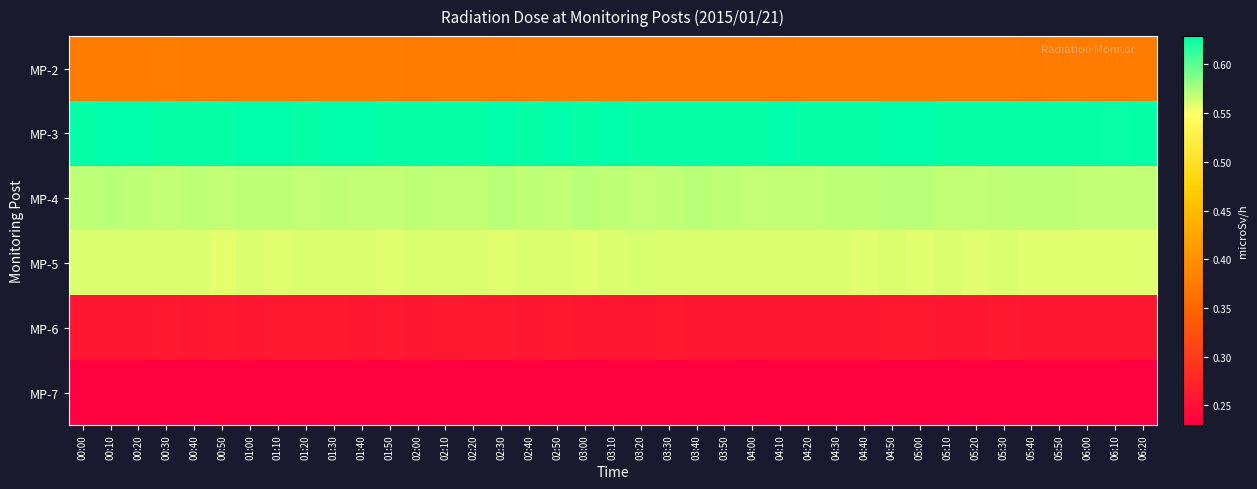

Reading left to right, transcribe all the data shown in this chart.

MP-2: 00:00=0.4	00:10=0.4	00:20=0.4	00:30=0.4	00:40=0.4	00:50=0.4	01:00=0.4	01:10=0.4	01:20=0.4	01:30=0.4	01:40=0.4	01:50=0.4	02:00=0.4	02:10=0.4	02:20=0.4	02:30=0.4	02:40=0.4	02:50=0.4	03:00=0.4	03:10=0.4	03:20=0.4	03:30=0.4	03:40=0.4	03:50=0.4	04:00=0.4	04:10=0.4	04:20=0.4	04:30=0.4	04:40=0.4	04:50=0.4	05:00=0.4	05:10=0.4	05:20=0.4	05:30=0.4	05:40=0.4	05:50=0.4	06:00=0.4	06:10=0.4	06:20=0.4
MP-3: 00:00=0.6	00:10=0.6	00:20=0.6	00:30=0.6	00:40=0.6	00:50=0.6	01:00=0.6	01:10=0.6	01:20=0.6	01:30=0.6	01:40=0.6	01:50=0.6	02:00=0.6	02:10=0.6	02:20=0.6	02:30=0.6	02:40=0.6	02:50=0.6	03:00=0.6	03:10=0.6	03:20=0.6	03:30=0.6	03:40=0.6	03:50=0.6	04:00=0.6	04:10=0.6	04:20=0.6	04:30=0.6	04:40=0.6	04:50=0.6	05:00=0.6	05:10=0.6	05:20=0.6	05:30=0.6	05:40=0.6	05:50=0.6	06:00=0.6	06:10=0.6	06:20=0.6
MP-4: 00:00=0.6	00:10=0.6	00:20=0.6	00:30=0.6	00:40=0.6	00:50=0.6	01:00=0.6	01:10=0.6	01:20=0.6	01:30=0.6	01:40=0.6	01:50=0.6	02:00=0.6	02:10=0.6	02:20=0.6	02:30=0.6	02:40=0.6	02:50=0.6	03:00=0.6	03:10=0.6	03:20=0.6	03:30=0.6	03:40=0.6	03:50=0.6	04:00=0.6	04:10=0.6	04:20=0.6	04:30=0.6	04:40=0.6	04:50=0.6	05:00=0.6	05:10=0.6	05:20=0.6	05:30=0.6	05:40=0.6	05:50=0.6	06:00=0.6	06:10=0.6	06:20=0.6
MP-5: 00:00=0.6	00:10=0.6	00:20=0.6	00:30=0.6	00:40=0.6	00:50=0.6	01:00=0.6	01:10=0.6	01:20=0.6	01:30=0.6	01:40=0.6	01:50=0.6	02:00=0.6	02:10=0.6	02:20=0.6	02:30=0.6	02:40=0.6	02:50=0.6	03:00=0.6	03:10=0.6	03:20=0.6	03:30=0.6	03:40=0.6	03:50=0.6	04:00=0.6	04:10=0.6	04:20=0.6	04:30=0.6	04:40=0.6	04:50=0.6	05:00=0.6	05:10=0.6	05:20=0.6	05:30=0.6	05:40=0.6	05:50=0.6	06:00=0.6	06:10=0.6	06:20=0.6
MP-6: 00:00=0.3	00:10=0.3	00:20=0.3	00:30=0.3	00:40=0.3	00:50=0.3	01:00=0.3	01:10=0.3	01:20=0.3	01:30=0.3	01:40=0.3	01:50=0.3	02:00=0.3	02:10=0.3	02:20=0.3	02:30=0.3	02:40=0.3	02:50=0.3	03:00=0.3	03:10=0.3	03:20=0.3	03:30=0.3	03:40=0.3	03:50=0.3	04:00=0.3	04:10=0.3	04:20=0.3	04:30=0.3	04:40=0.3	04:50=0.3	05:00=0.3	05:10=0.3	05:20=0.3	05:30=0.3	05:40=0.3	05:50=0.3	06:00=0.3	06:10=0.3	06:20=0.3
MP-7: 00:00=0.2	00:10=0.2	00:20=0.2	00:30=0.2	00:40=0.2	00:50=0.2	01:00=0.2	01:10=0.2	01:20=0.2	01:30=0.2	01:40=0.2	01:50=0.2	02:00=0.2	02:10=0.2	02:20=0.2	02:30=0.2	02:40=0.2	02:50=0.2	03:00=0.2	03:10=0.2	03:20=0.2	03:30=0.2	03:40=0.2	03:50=0.2	04:00=0.2	04:10=0.2	04:20=0.2	04:30=0.2	04:40=0.2	04:50=0.2	05:00=0.2	05:10=0.2	05:20=0.2	05:30=0.2	05:40=0.2	05:50=0.2	06:00=0.2	06:10=0.2	06:20=0.2